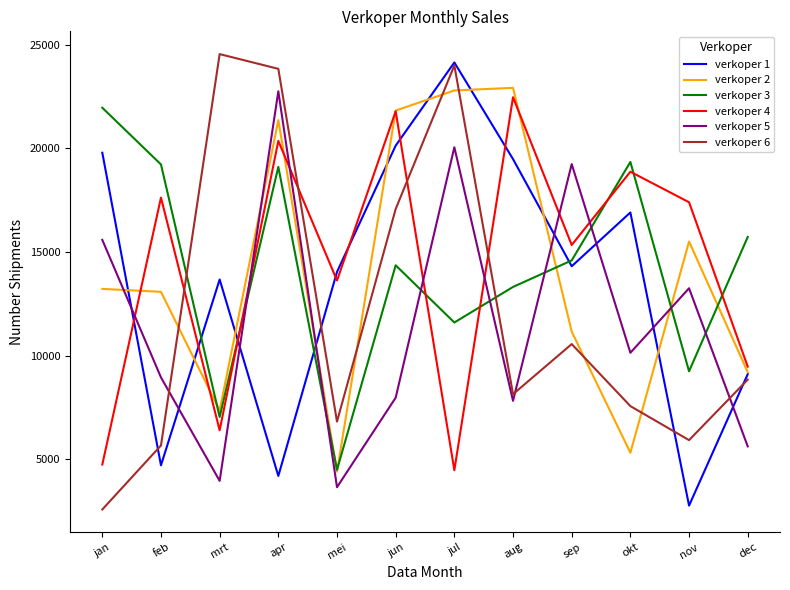

At which category does verkoper 2 reach its first local valley?

mrt